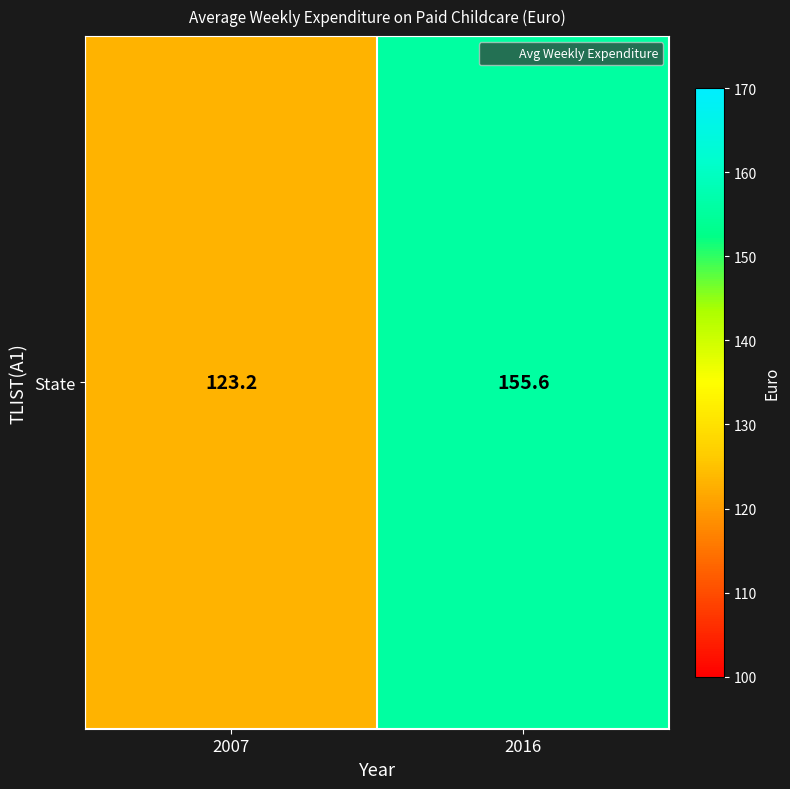

The value at 2016 is 155.6. True or false?

True